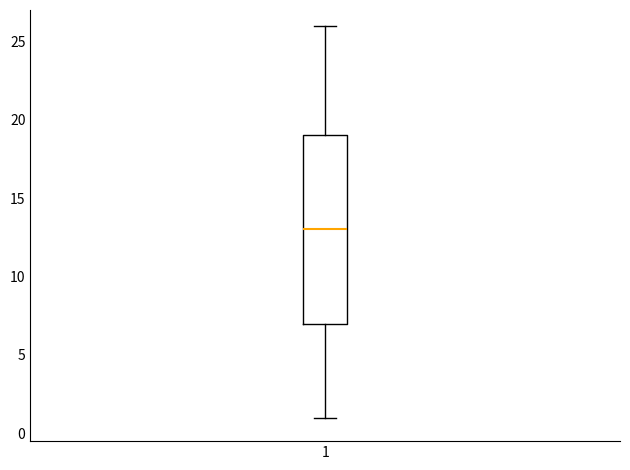

Where is the upper edge of the box at x = 1 on the y-axis? The values are not printed on the chart, so give them approximately, as read against the axis.

19